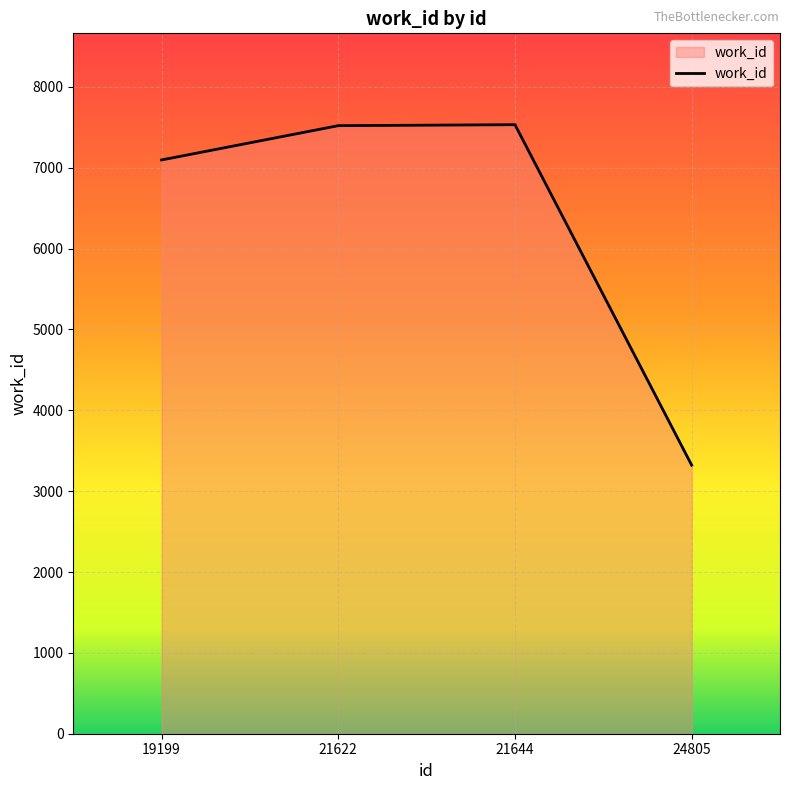

How many distinct data groups are displayed?

1